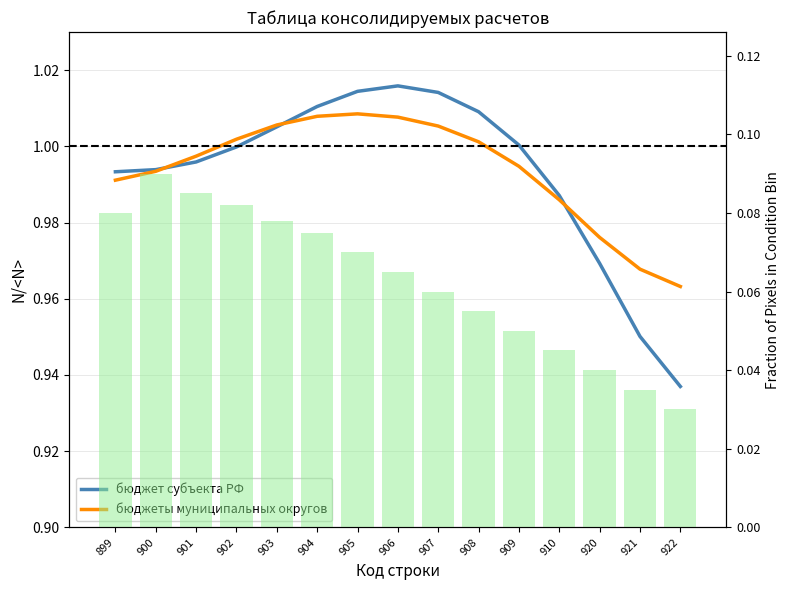

True or false: бюджеты муниципальных округов has a value of 1.0 at 906.

True